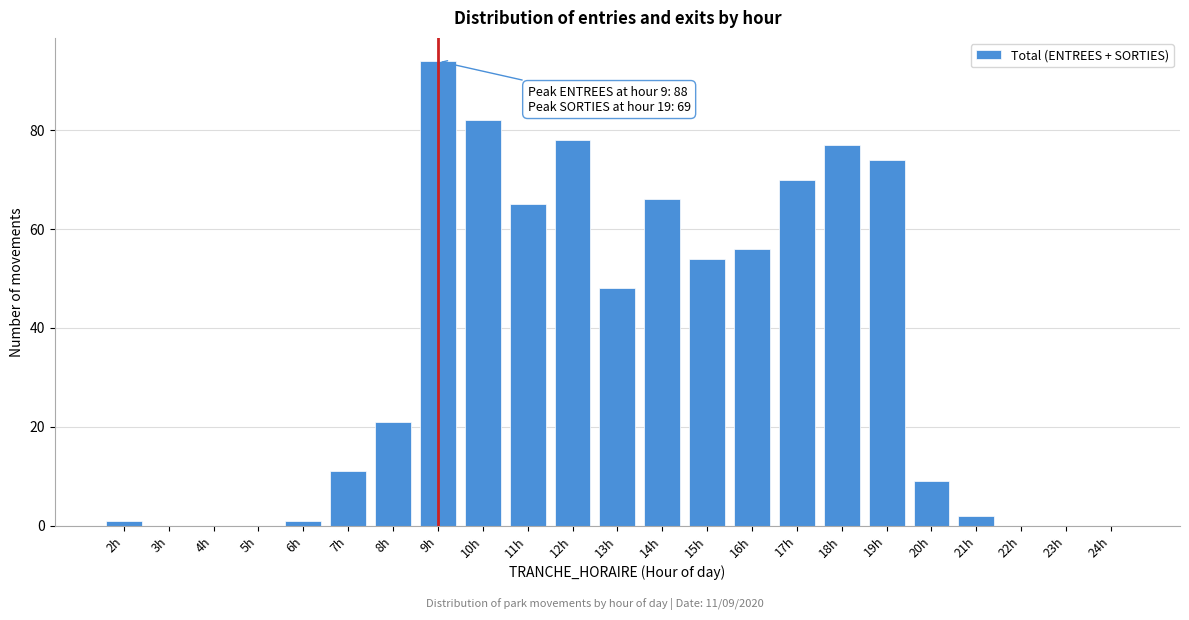

Reading right to left, extract all data points from this chart.

24h=0	23h=0	22h=0	21h=2	20h=9	19h=74	18h=77	17h=70	16h=56	15h=54	14h=66	13h=48	12h=78	11h=65	10h=82	9h=94	8h=21	7h=11	6h=1	5h=0	4h=0	3h=0	2h=1